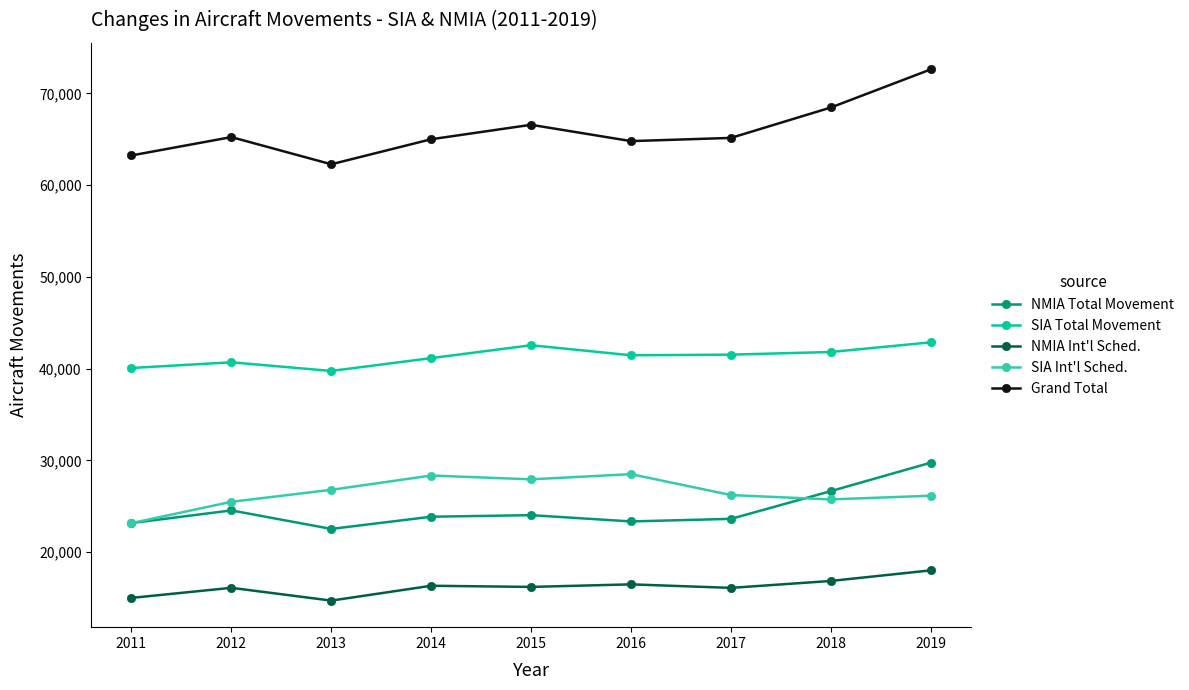

How many lines are shown in the chart?

5